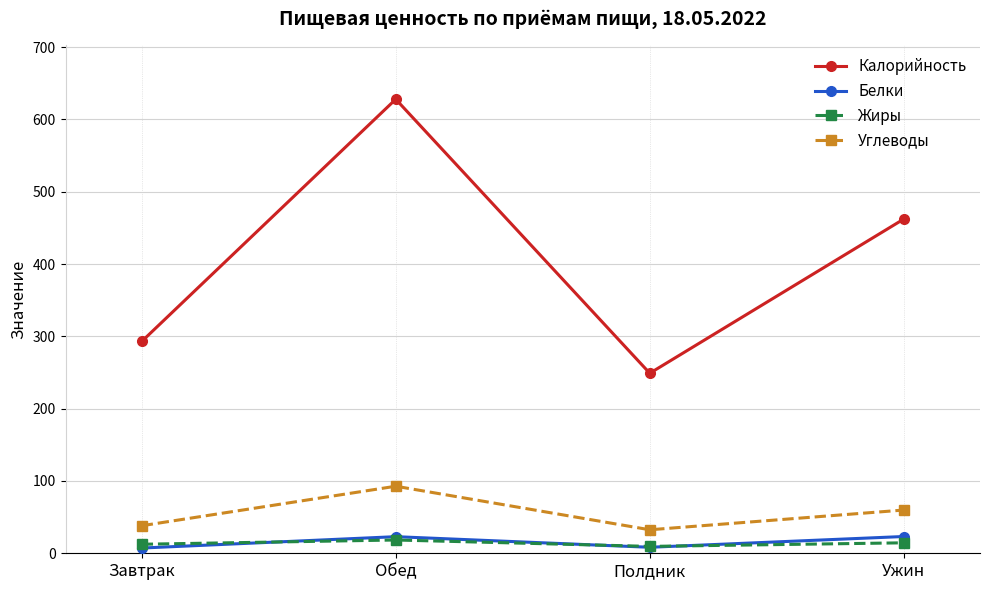

How many distinct data groups are displayed?

4